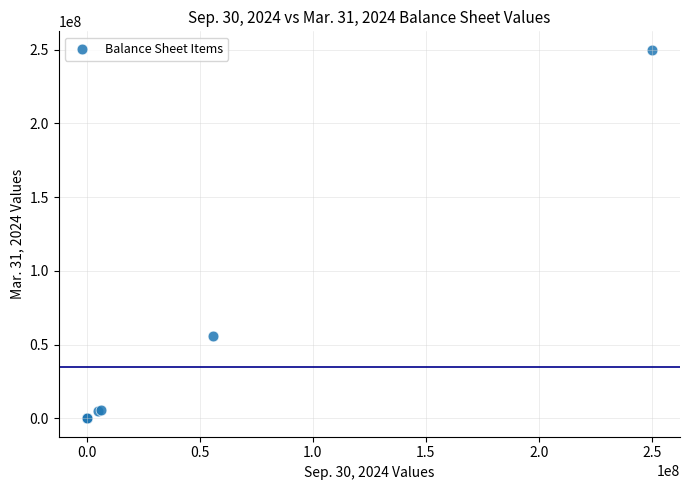

What Y value in the scatter plot is closest to 125000000?

55501000.0